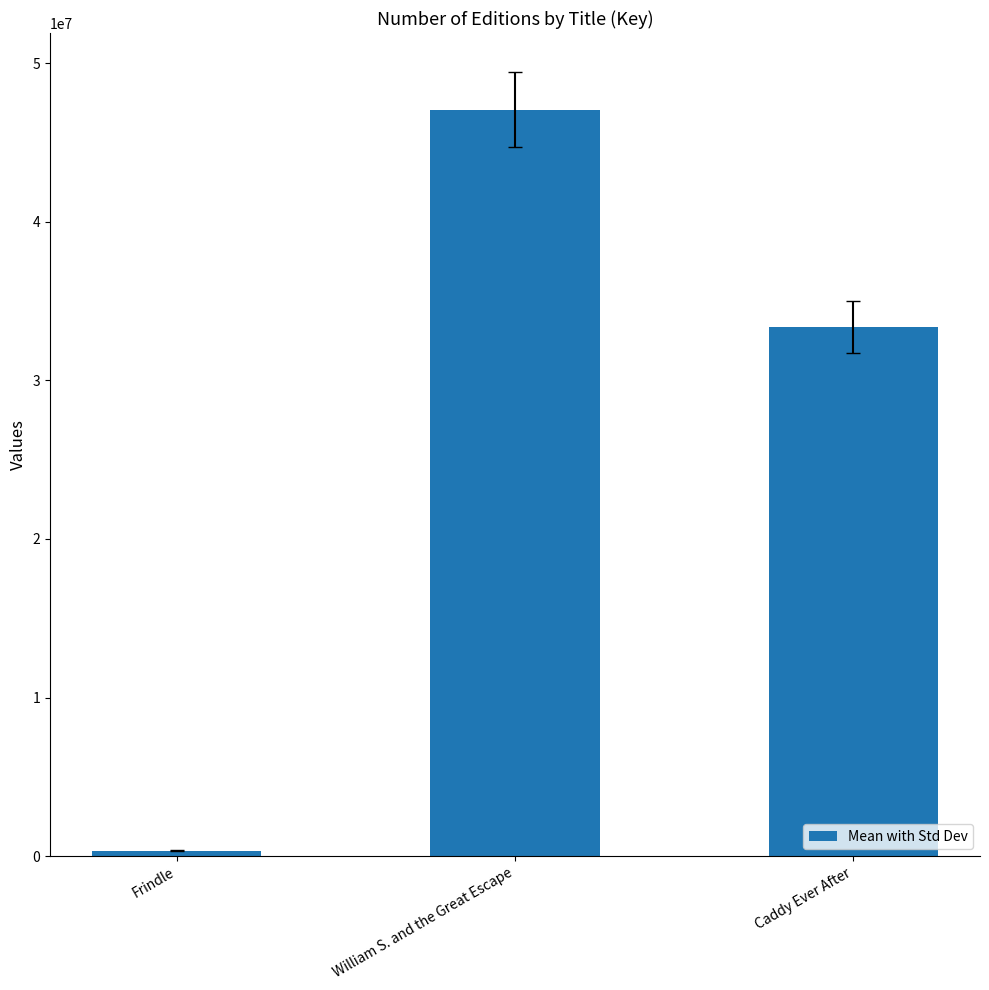

At which label does the data first exceed 33360092?

William S. and the Great Escape